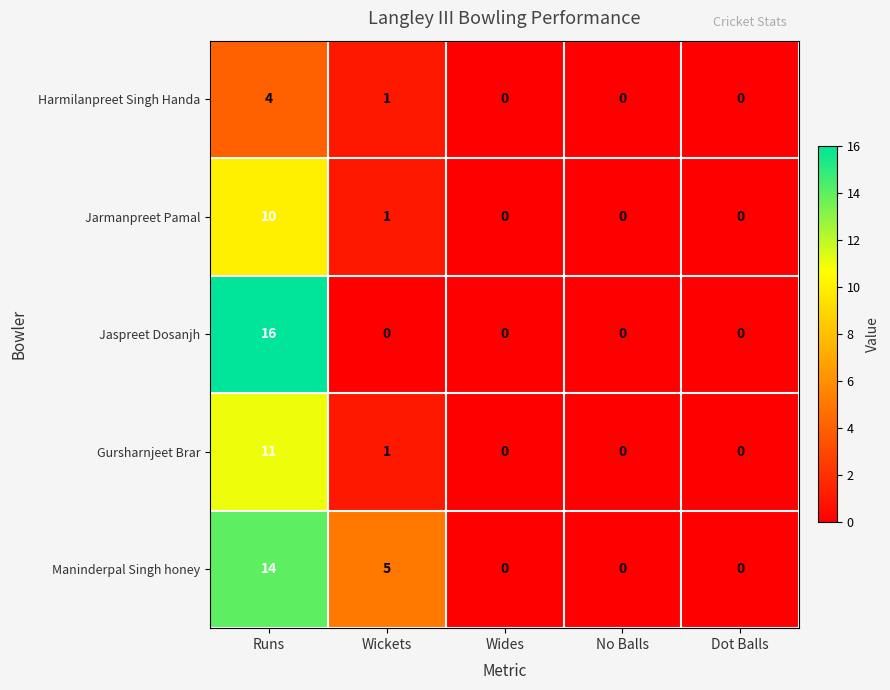

Reading left to right, transcribe all the data shown in this chart.

Harmilanpreet Singh Handa: Runs=4	Wickets=1	Wides=0	No Balls=0	Dot Balls=0
Jarmanpreet Pamal: Runs=10	Wickets=1	Wides=0	No Balls=0	Dot Balls=0
Jaspreet Dosanjh: Runs=16	Wickets=0	Wides=0	No Balls=0	Dot Balls=0
Gursharnjeet Brar: Runs=11	Wickets=1	Wides=0	No Balls=0	Dot Balls=0
Maninderpal Singh honey: Runs=14	Wickets=5	Wides=0	No Balls=0	Dot Balls=0